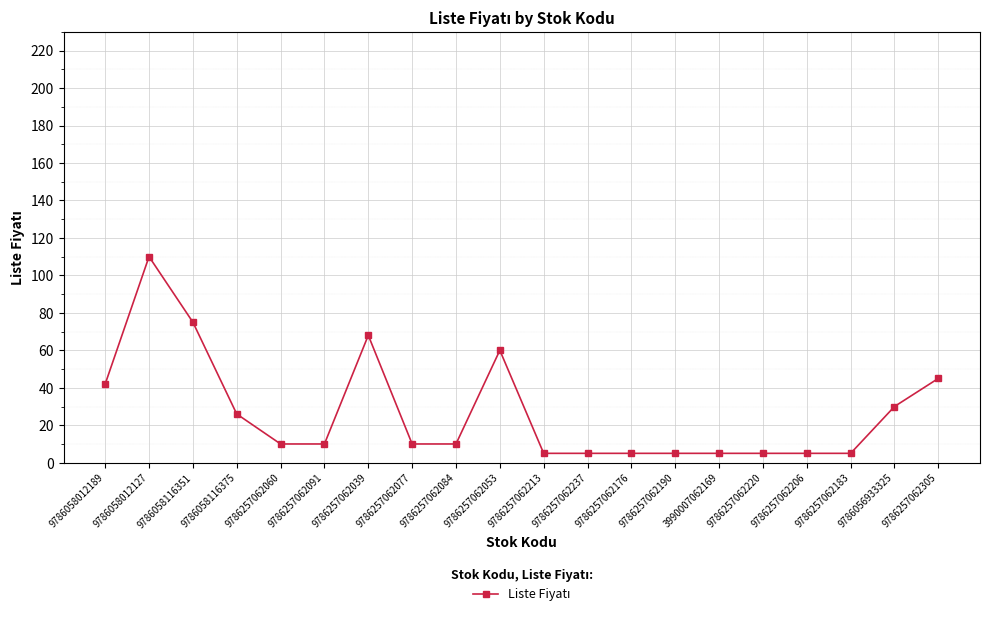

What is the difference between the values at 9786056933325 and 9786058012189?

12